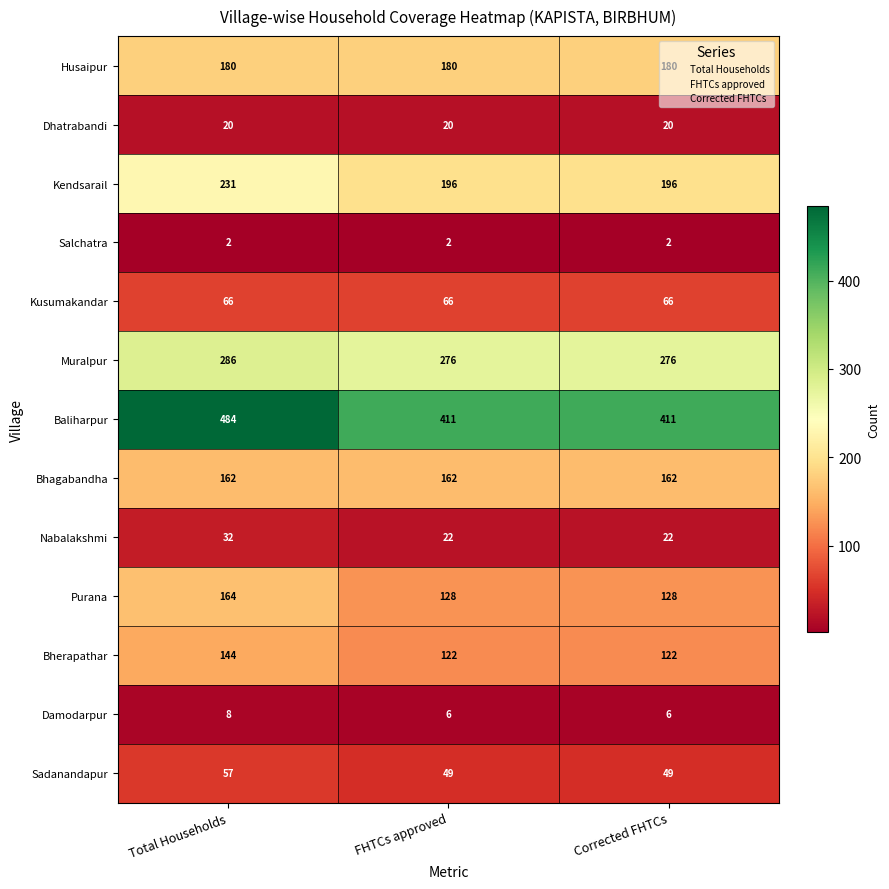

Is it true that Purana equals 167 at FHTCs approved?

False